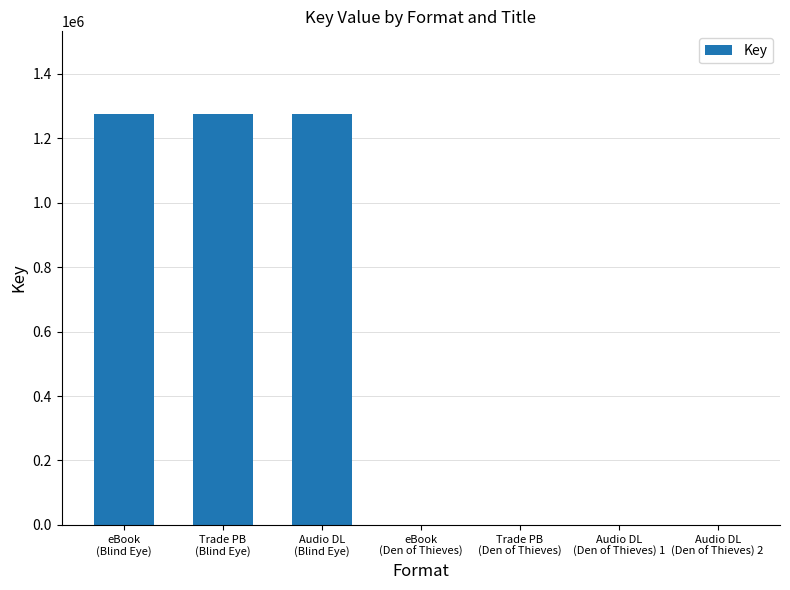

The chart shows a value of 350 at Audio DL
(Den of Thieves) 2. True or false?

True